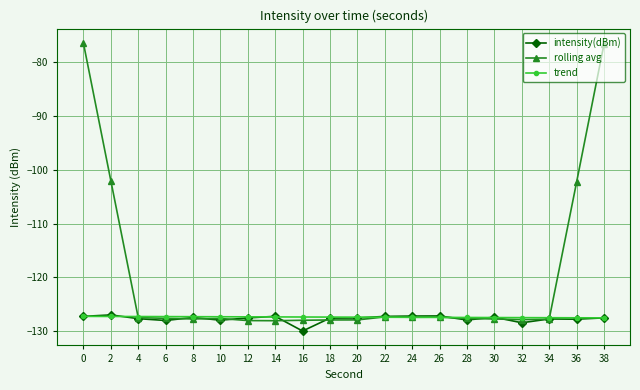

True or false: intensity(dBm) and rolling avg cross at least once.

True